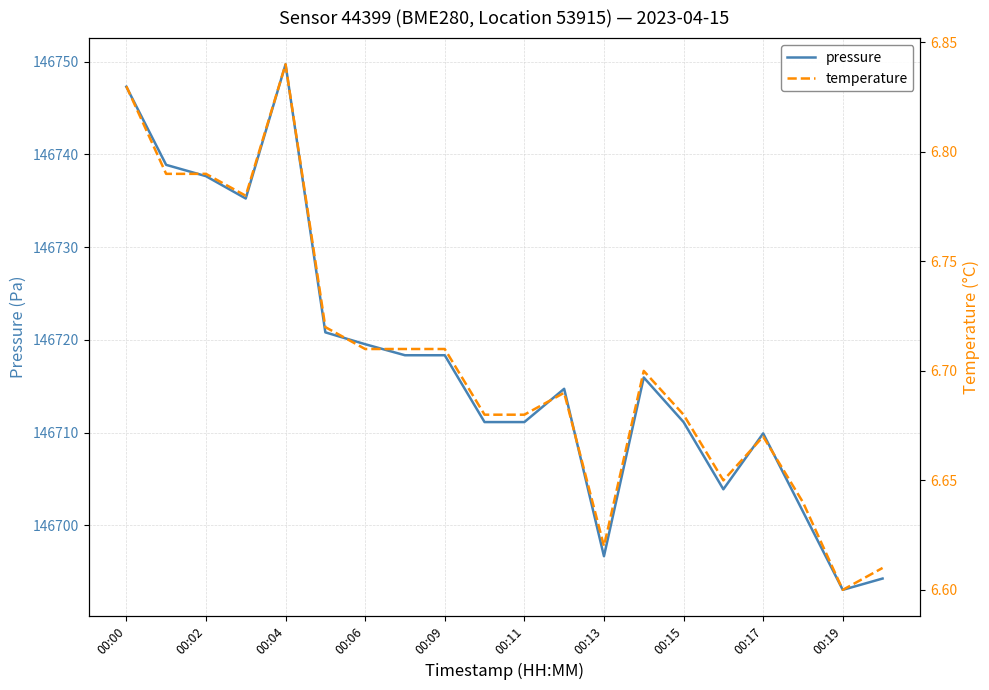

The pressure series shows 259710.6 at 00:11. True or false?

False